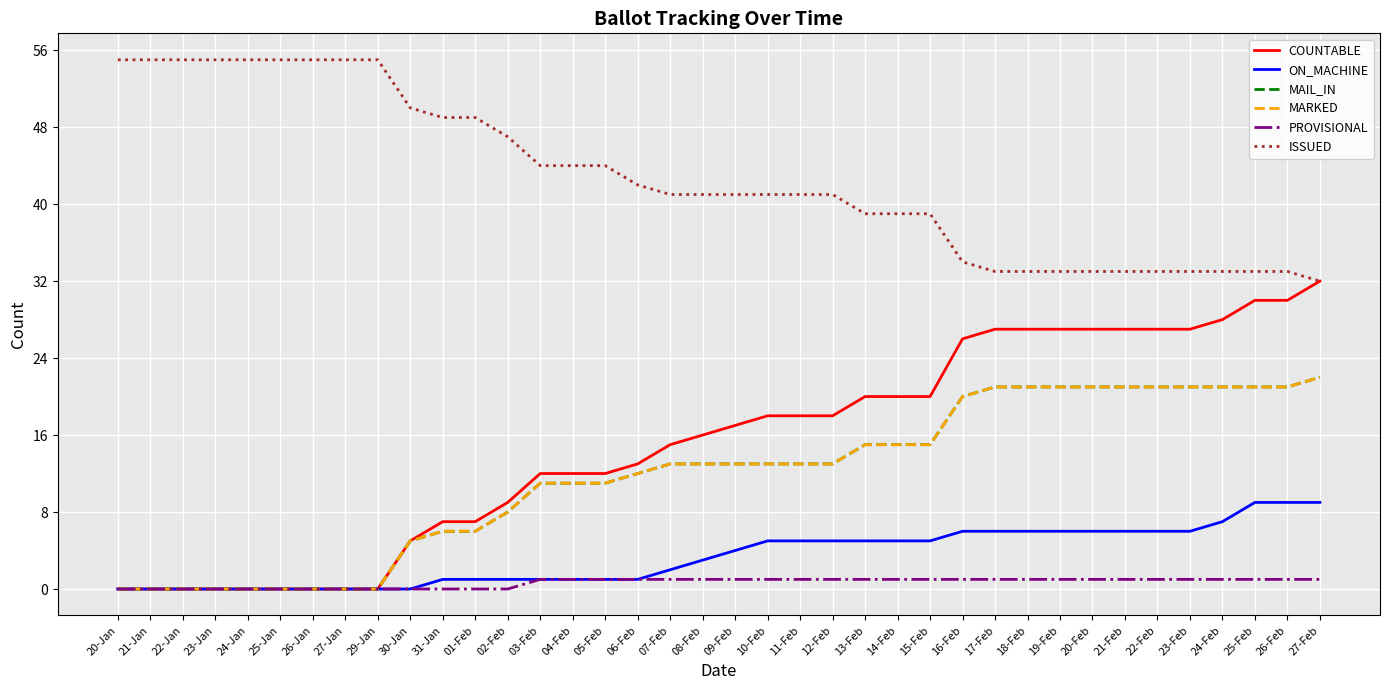

Does the chart display data point markers on the line(s)?

No